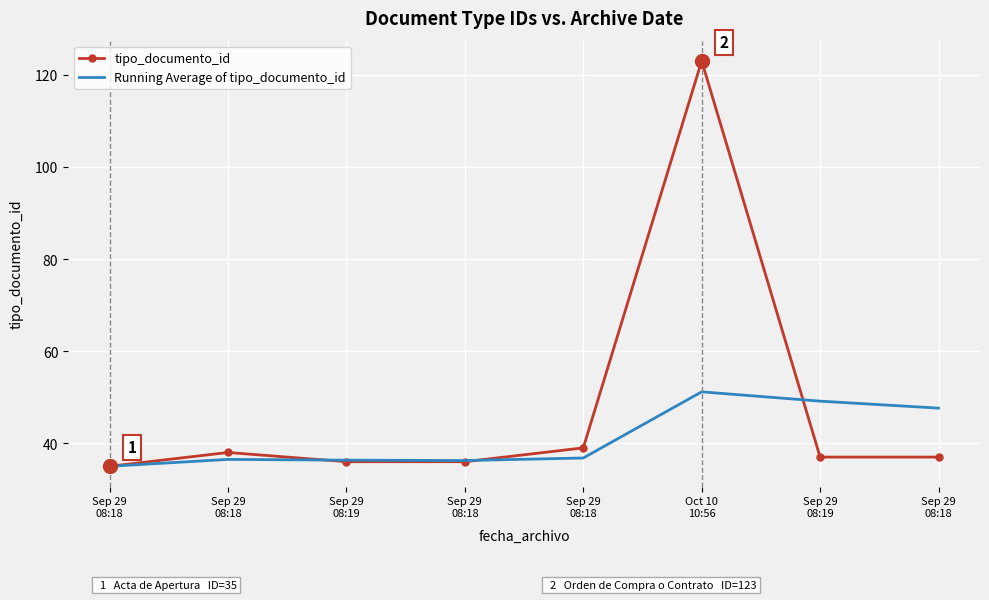

What is the difference between the maximum and minimum values in the tipo_documento_id series?

88.0